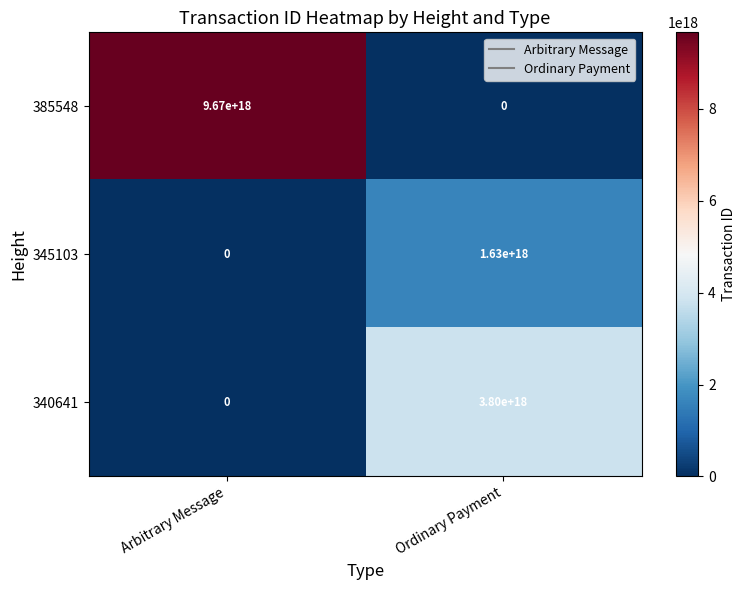

Is the value of 385548 at Arbitrary Message greater than the value of 345103 at Ordinary Payment?

Yes